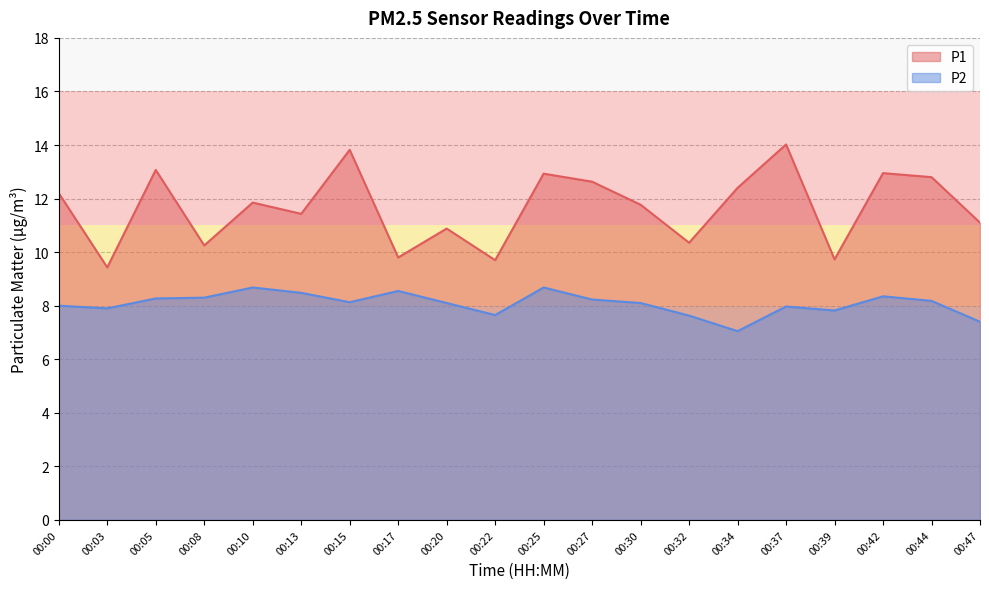

What is the sum of all P2 values?

161.5